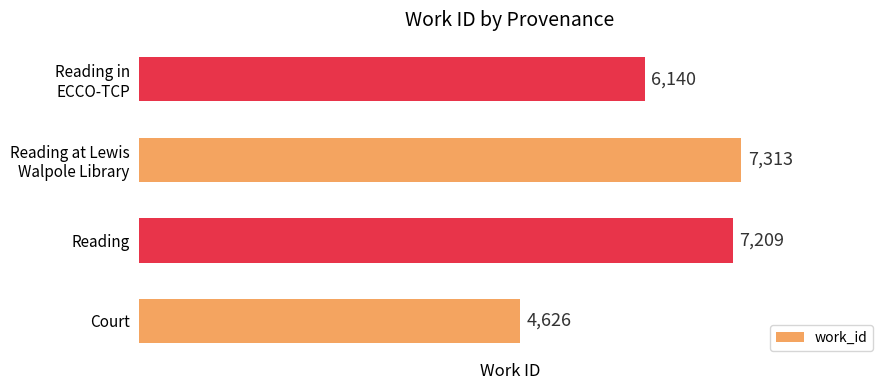

What is the ratio of the value at Court to the value at Reading?

0.6